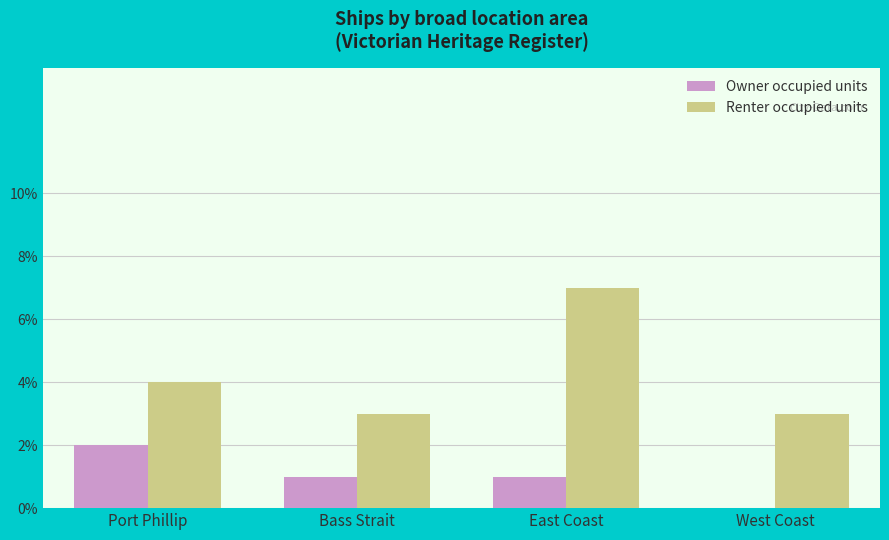

Where is Renter occupied units nearest to the value 5?

Port Phillip